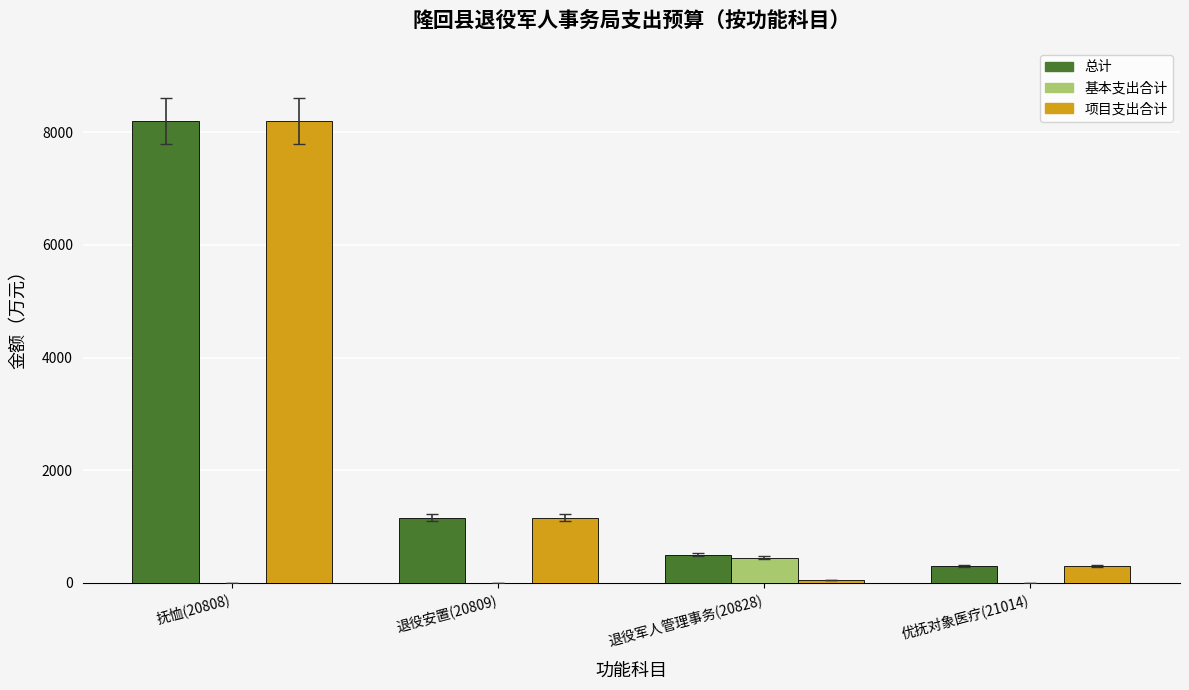

What is the maximum value shown in the chart?

8200.0